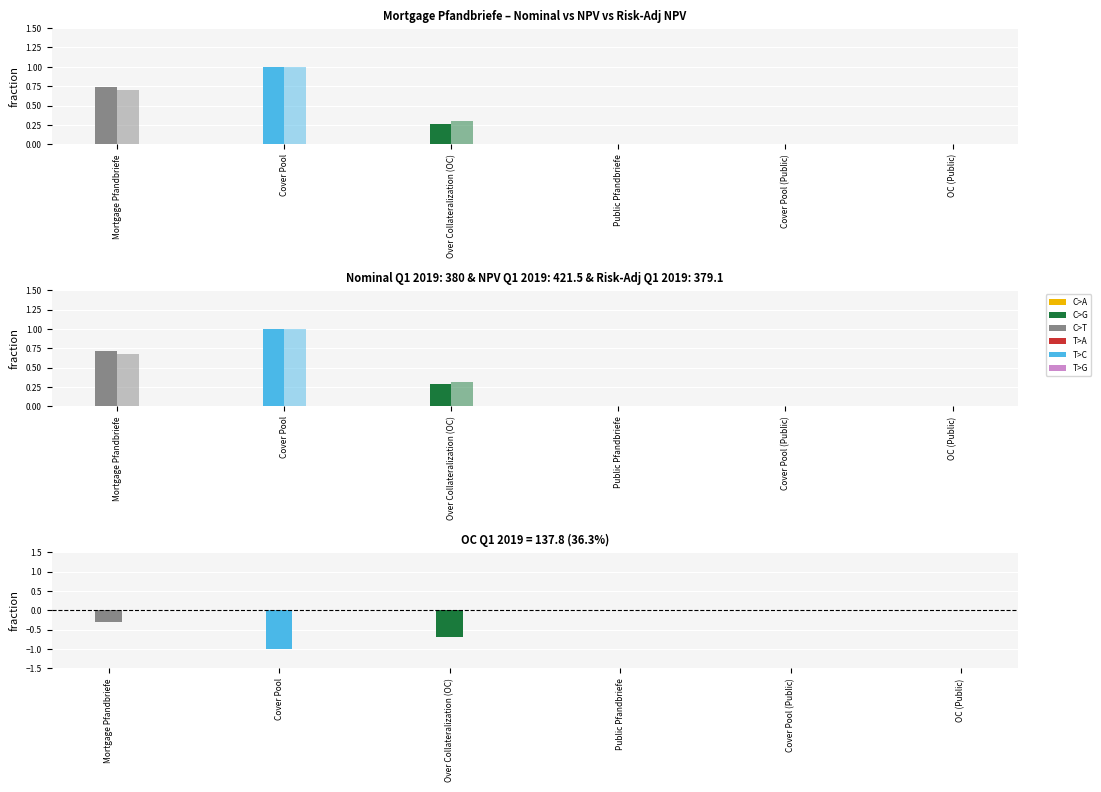

At which label does nominal value Q1 2019 reach its minimum?

Public Pfandbriefe